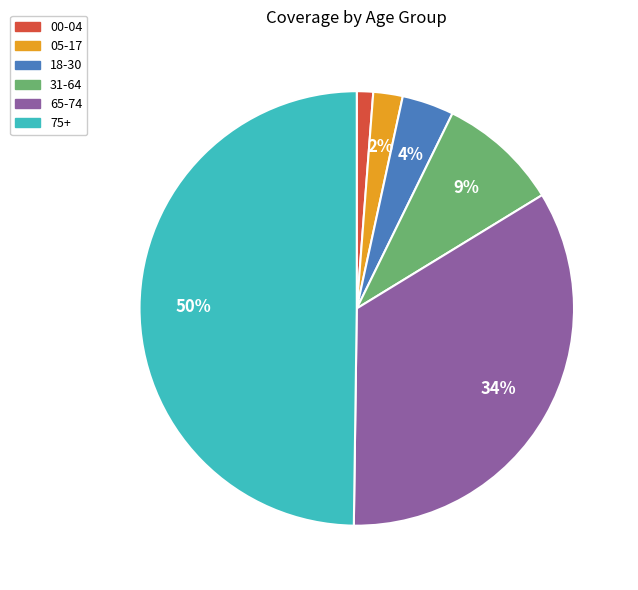

What is the smallest slice in the pie chart?

00-04